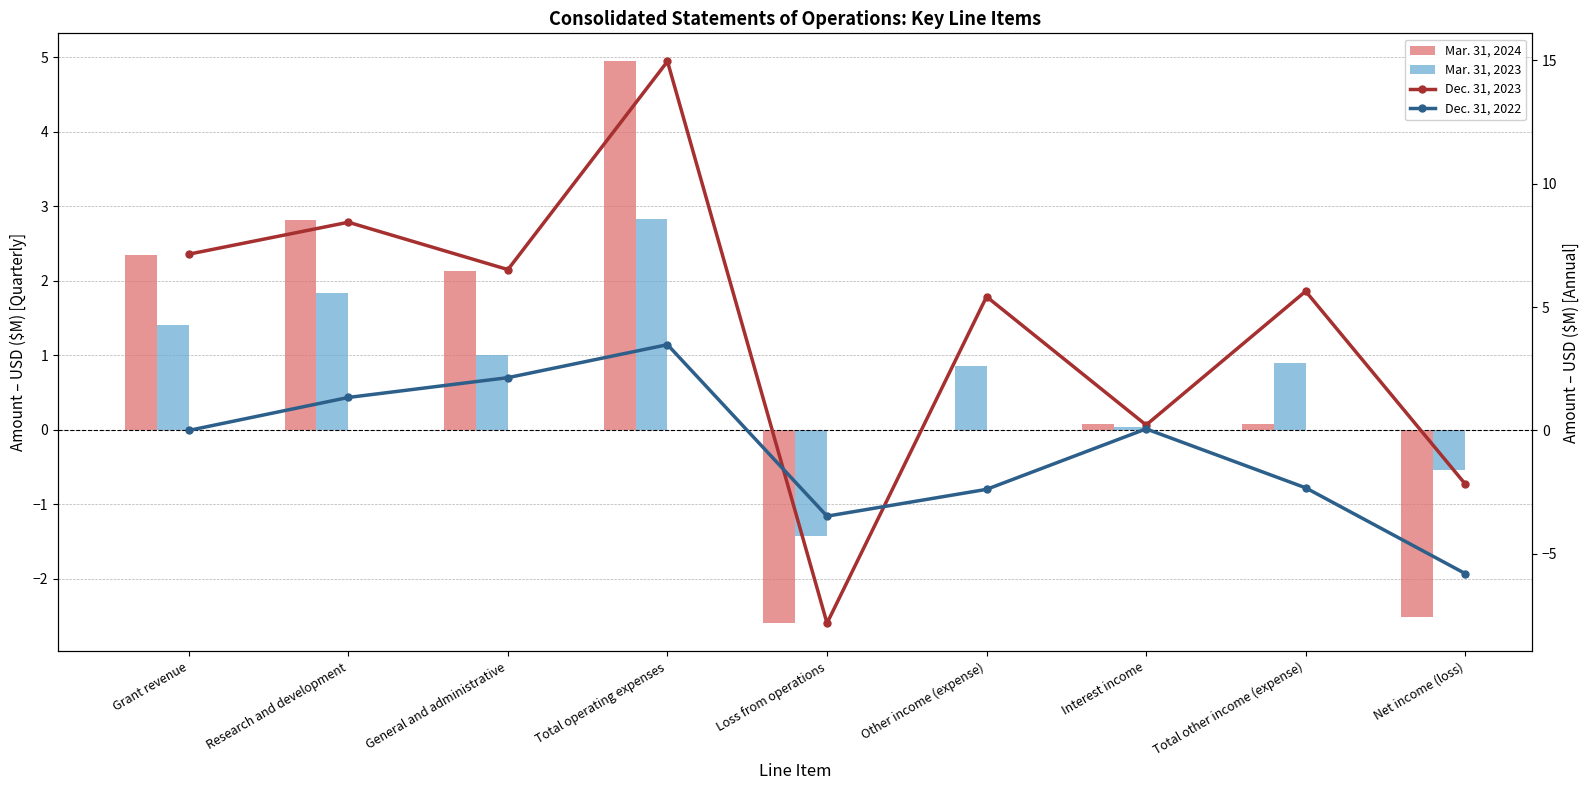

Rank the series by their maximum value, from highest to lowest.

Dec. 31, 2023, Mar. 31, 2024, Dec. 31, 2022, Mar. 31, 2023